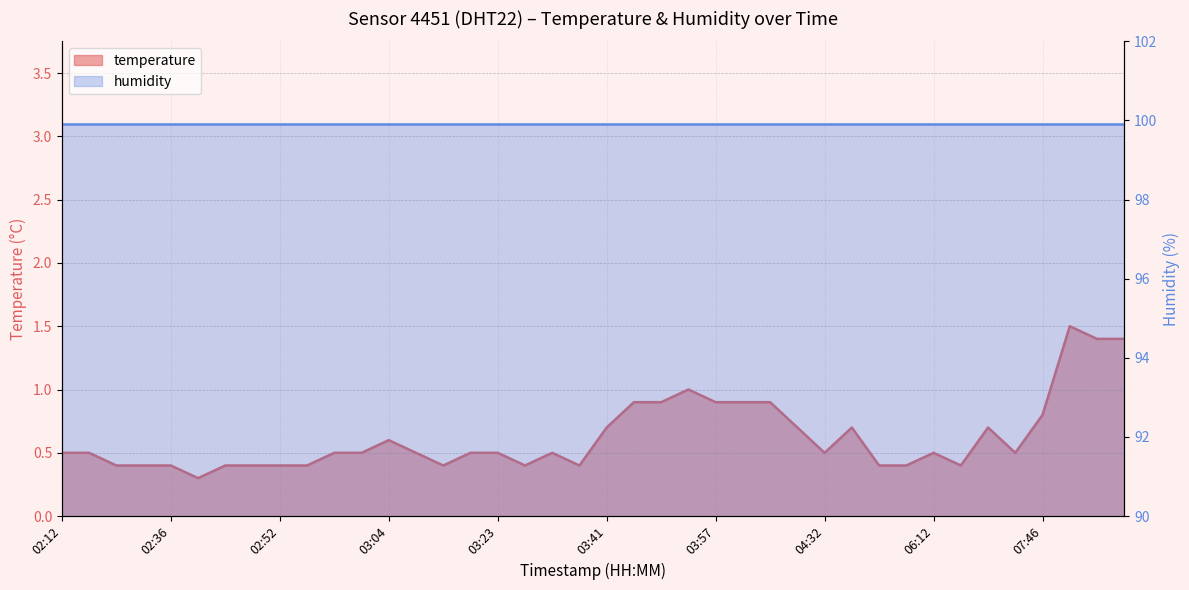

What is the label of the 9th point from the right?

05:54